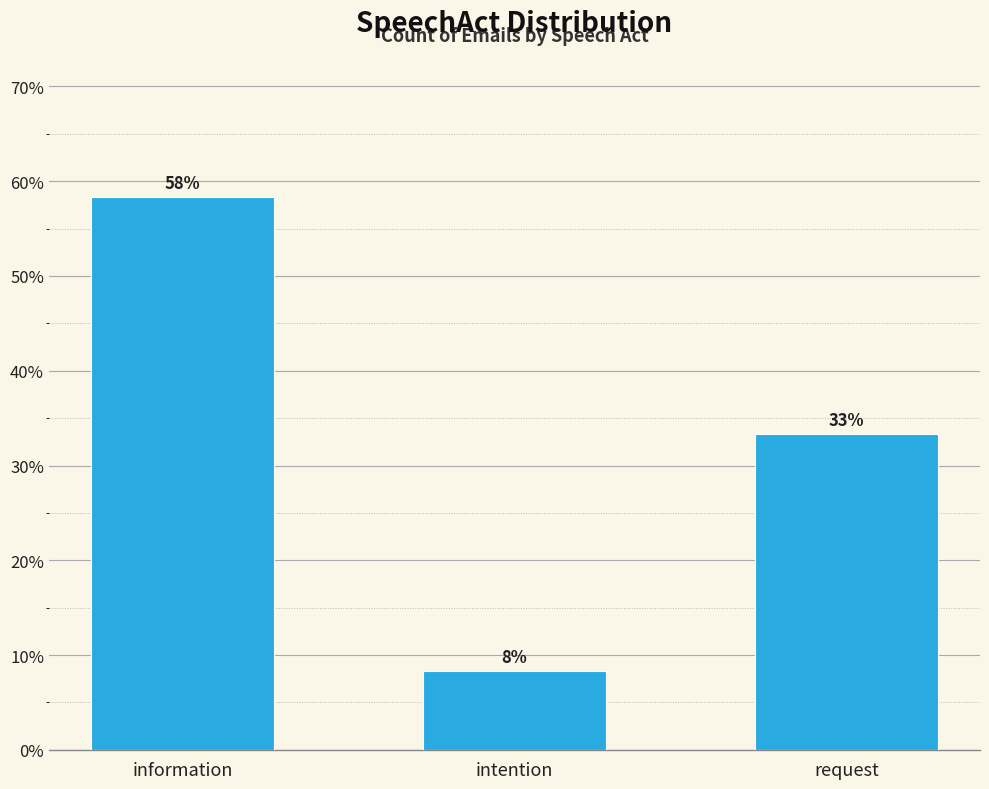

What is the label of the 1st bar from the left?

information